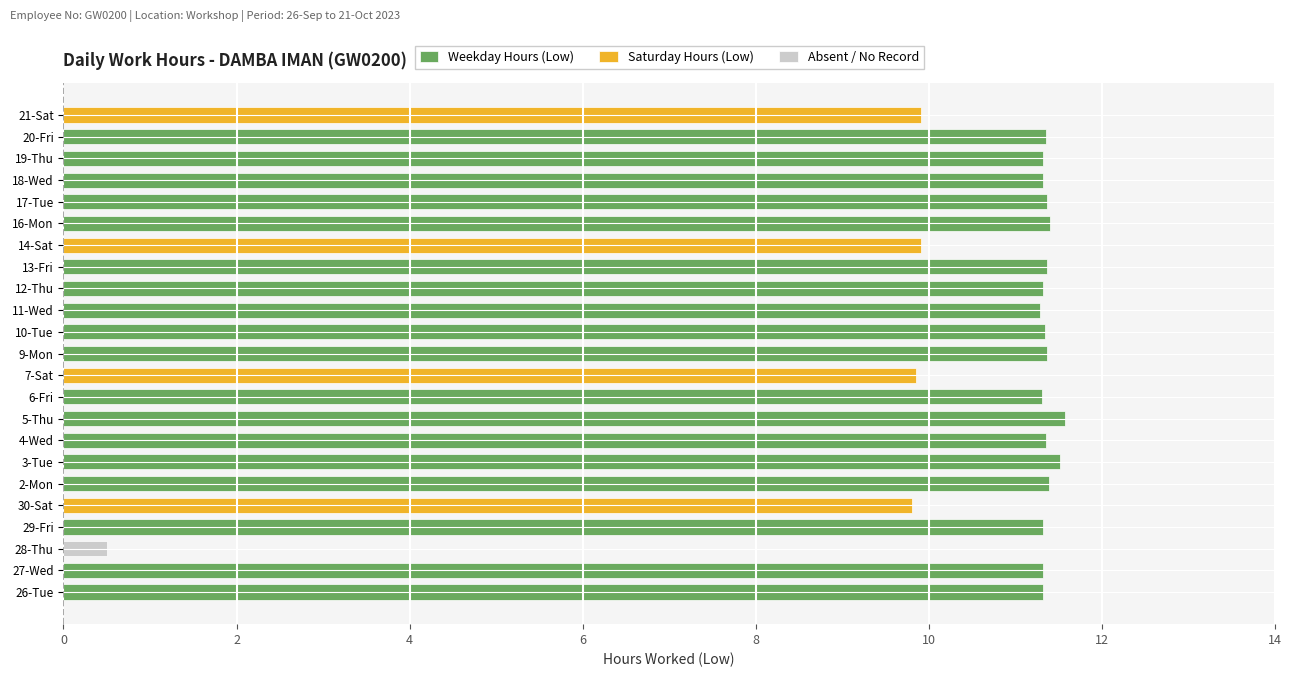

Does the chart contain stacked bars?

No